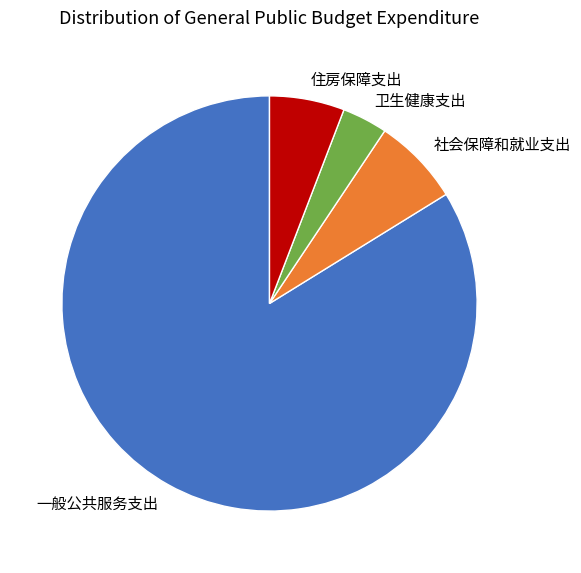

Rank the categories by value from lowest to highest.

卫生健康支出, 住房保障支出, 社会保障和就业支出, 一般公共服务支出